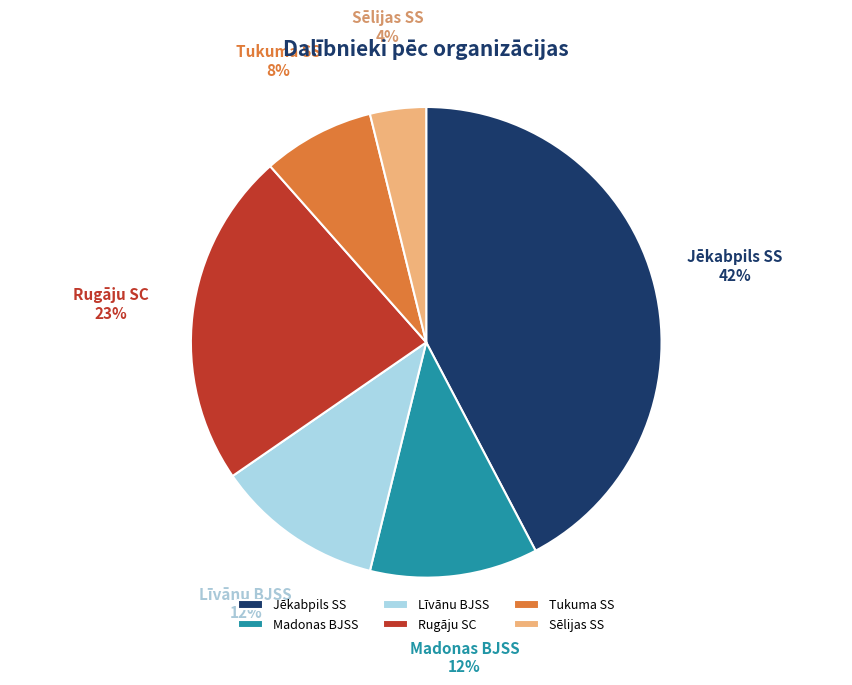

Is the sum of Jēkabpils SS and Madonas BJSS greater than half?

Yes